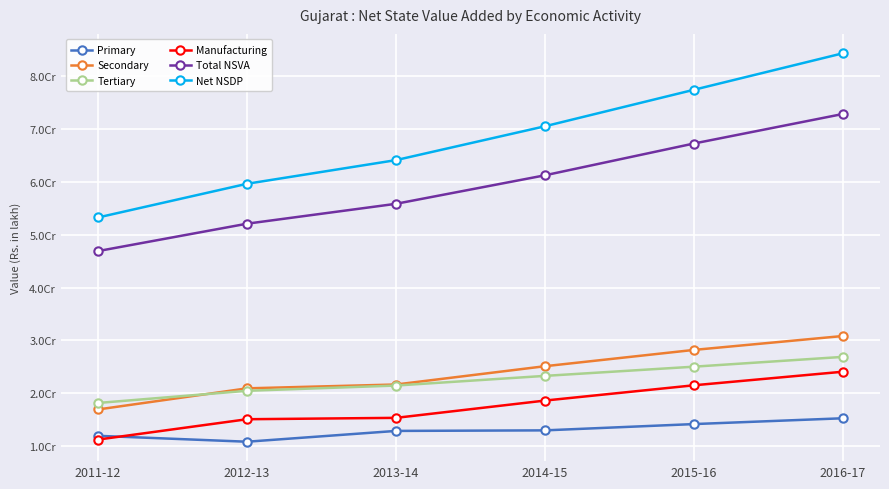

Is it true that Primary equals 15972268.3 at 2012-13?

False